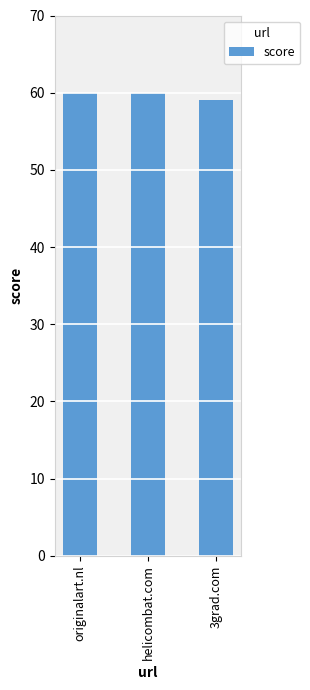

Reading right to left, what are all the values shown in this chart?

59	60	60